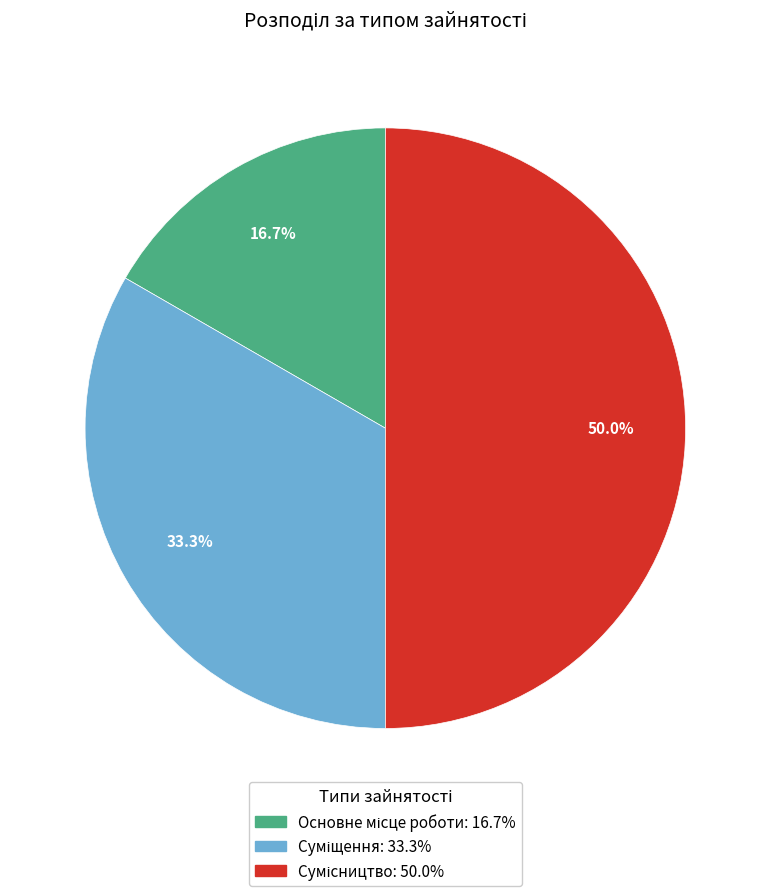

How many slices are in this pie chart?

3